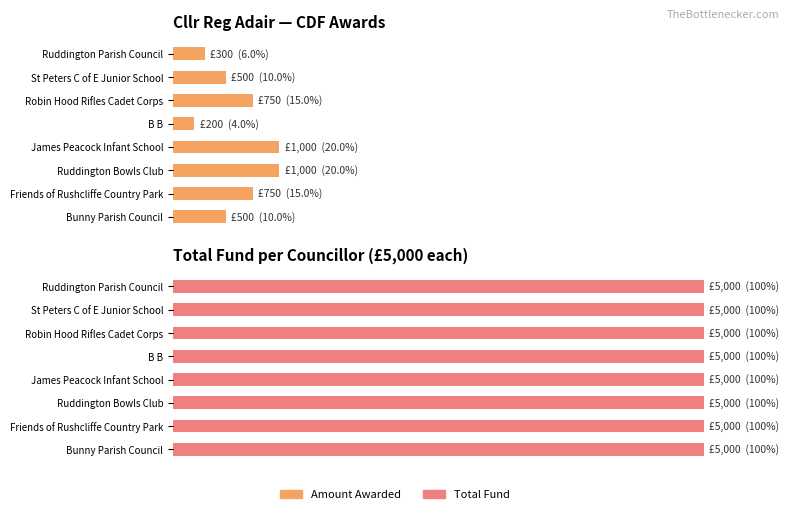

What is the difference between the second highest and minimum values in the Amount Awarded series?

800.0